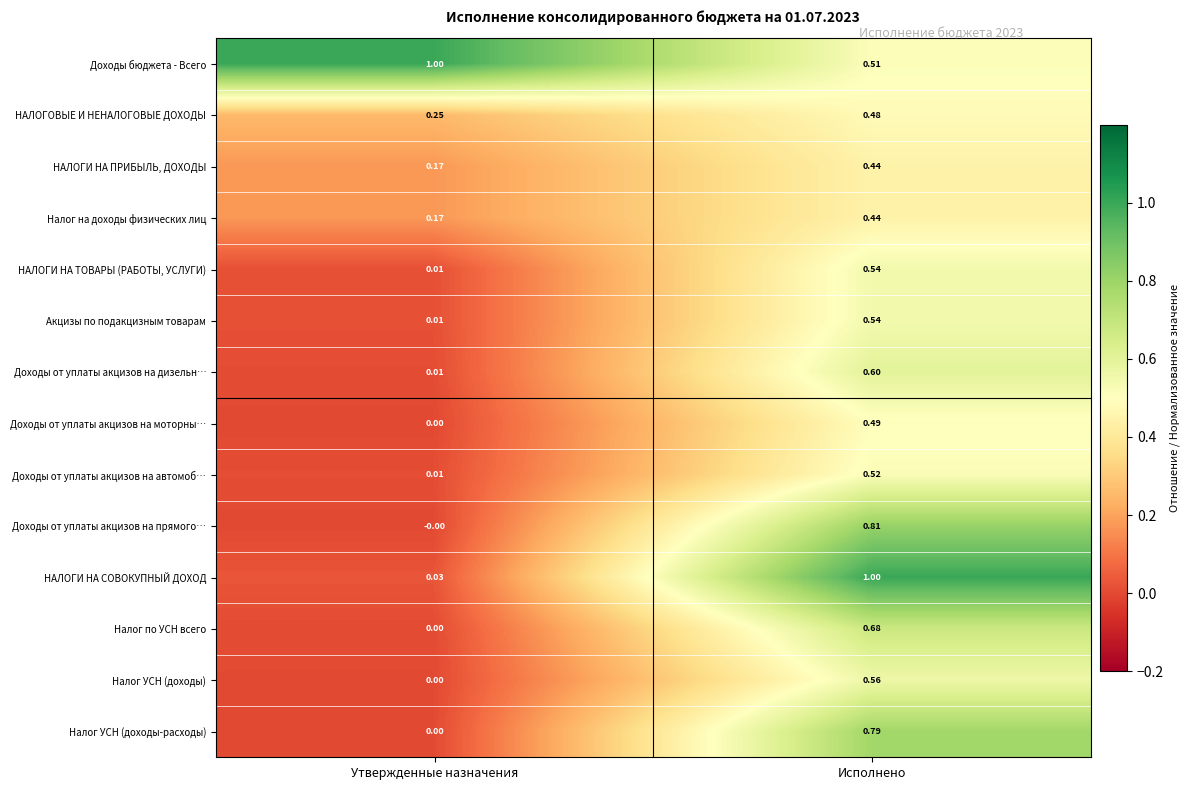

Which label corresponds to the smallest value in the chart?

Утвержденные назначения